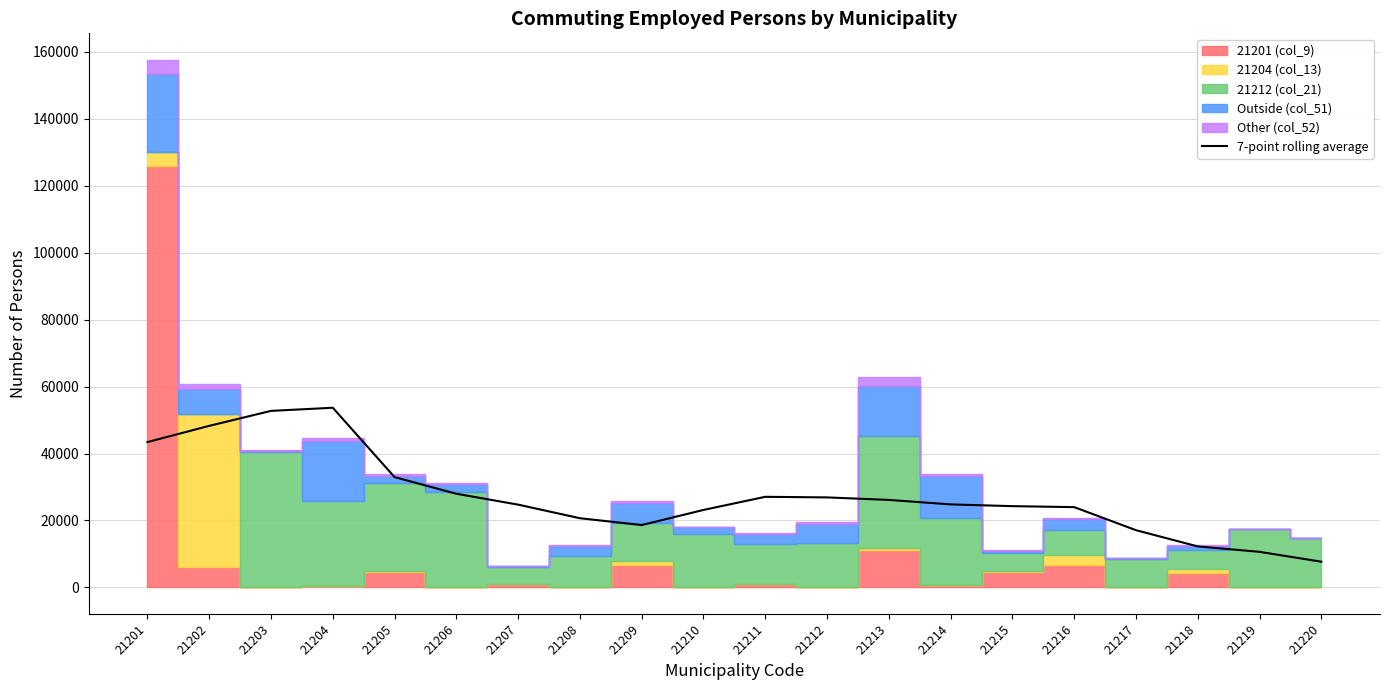

The value at 21214 is 24800.1. True or false?

True